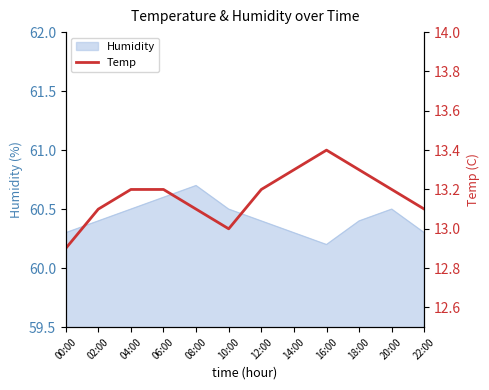

What is the lowest value of the Humidity series?

60.2